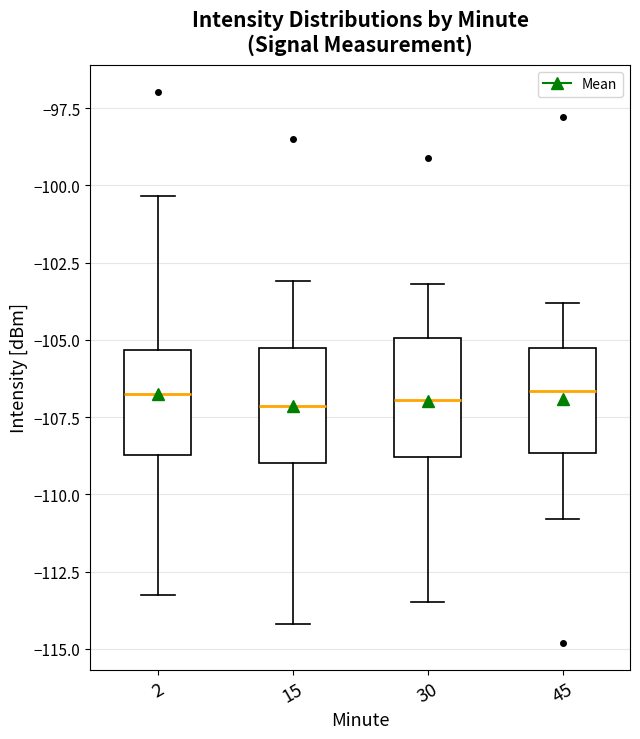

Where does the lower whisker of the box at x = 15 end on the y-axis? The values are not printed on the chart, so give them approximately, as read against the axis.

-114.0